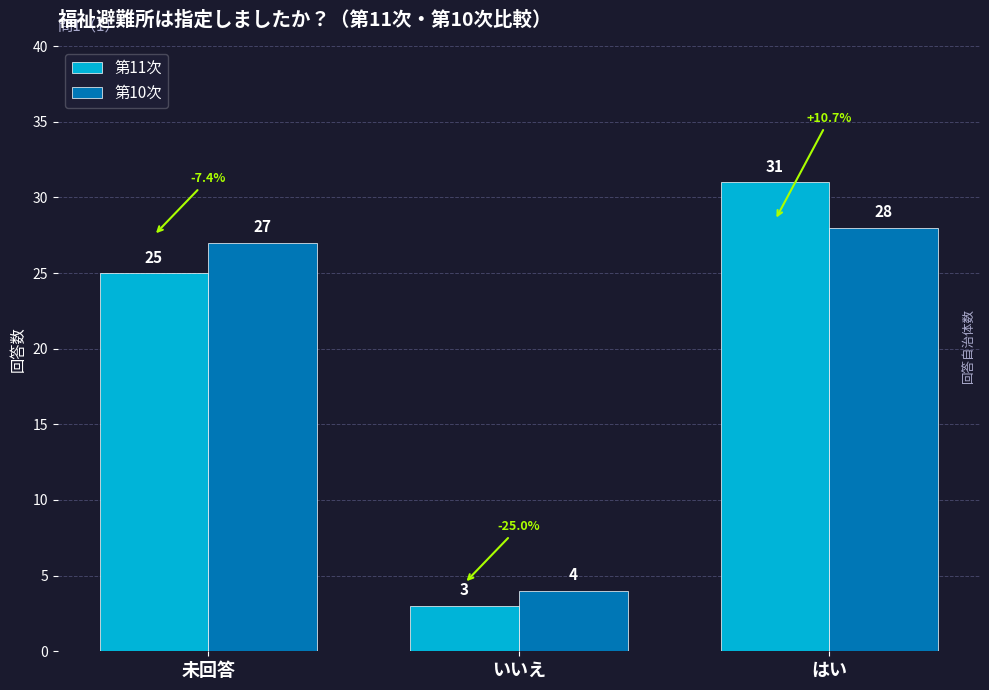

The value of 第10次 at はい is 43. True or false?

False